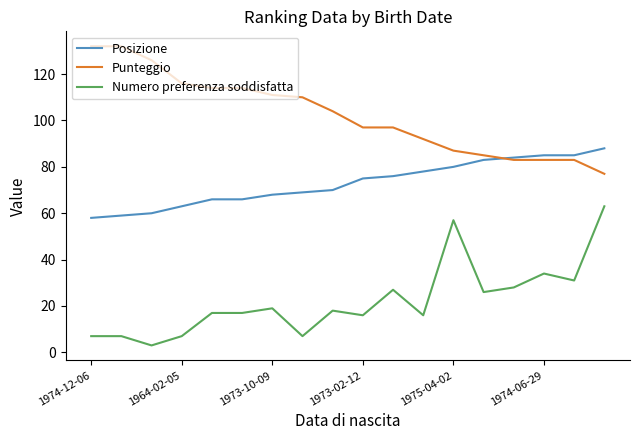

True or false: Numero preferenza soddisfatta and Posizione cross at least once.

False